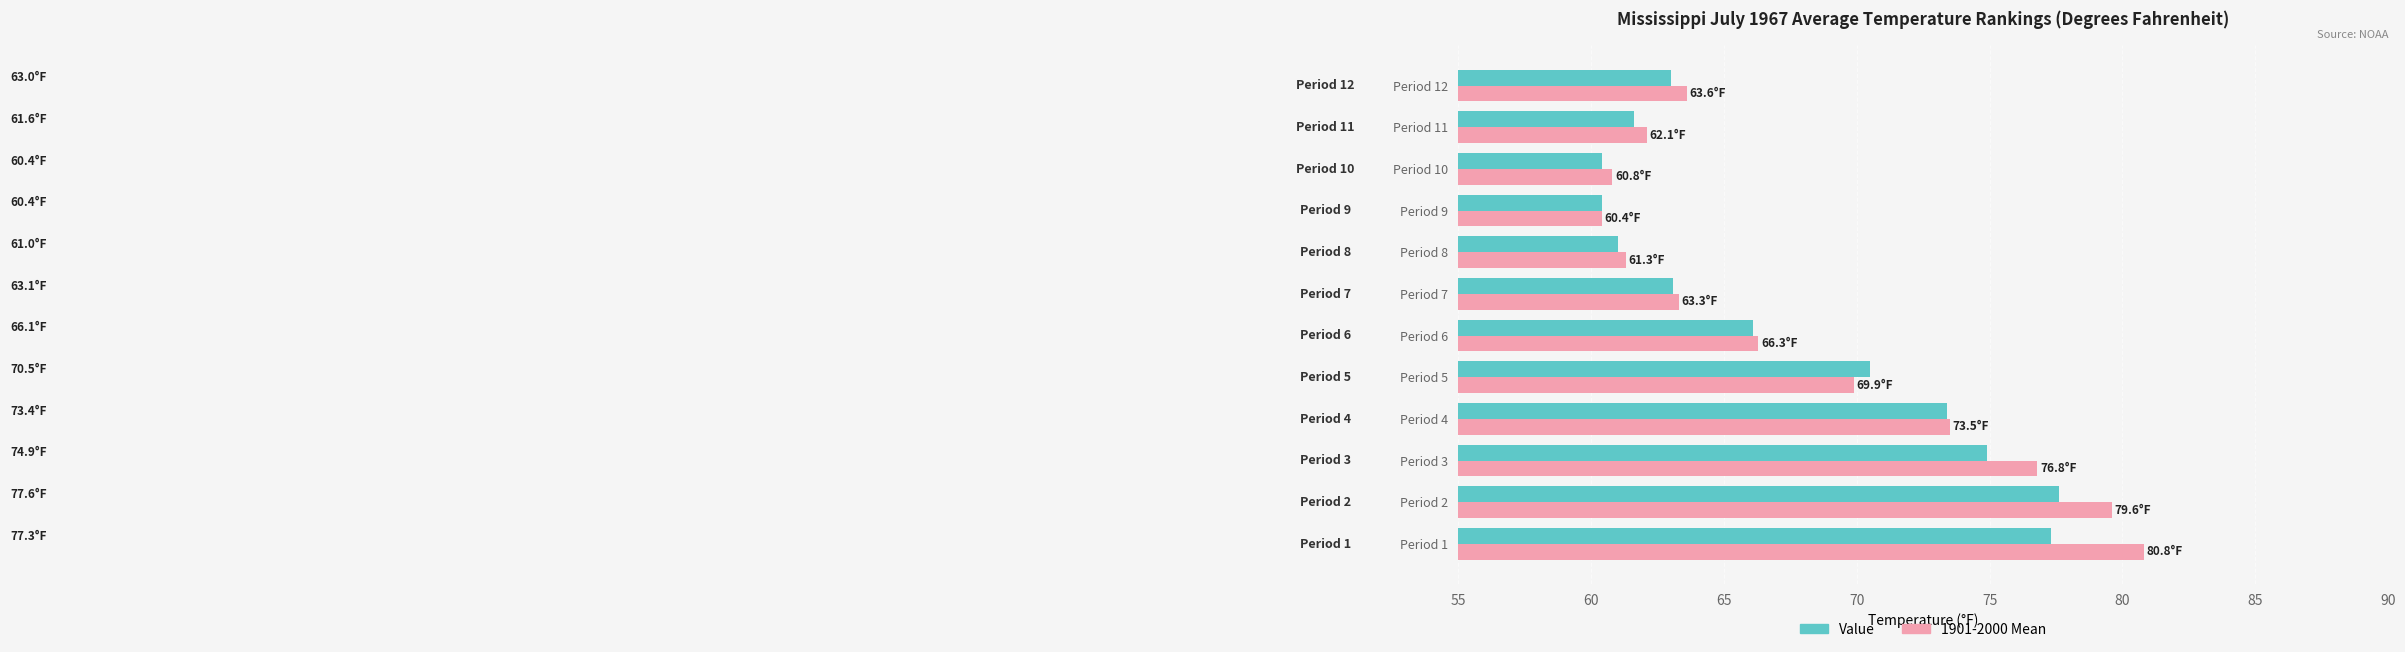

List the series in order of their peak value, lowest first.

Value, 1901-2000 Mean